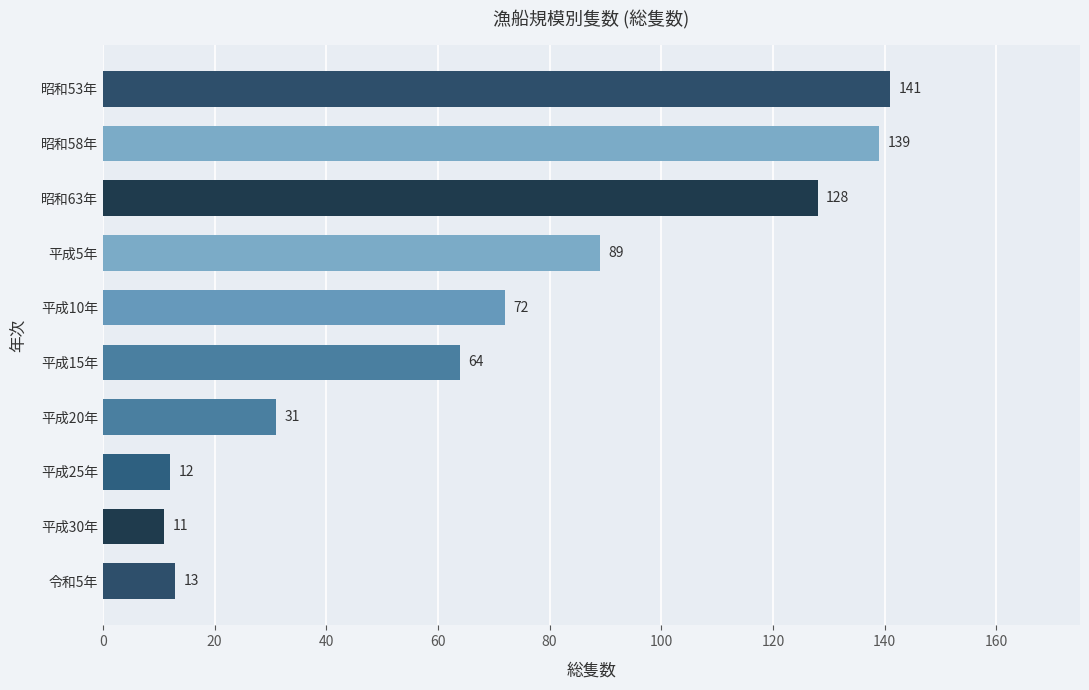

The chart shows a value of 139 at 昭和58年. True or false?

True